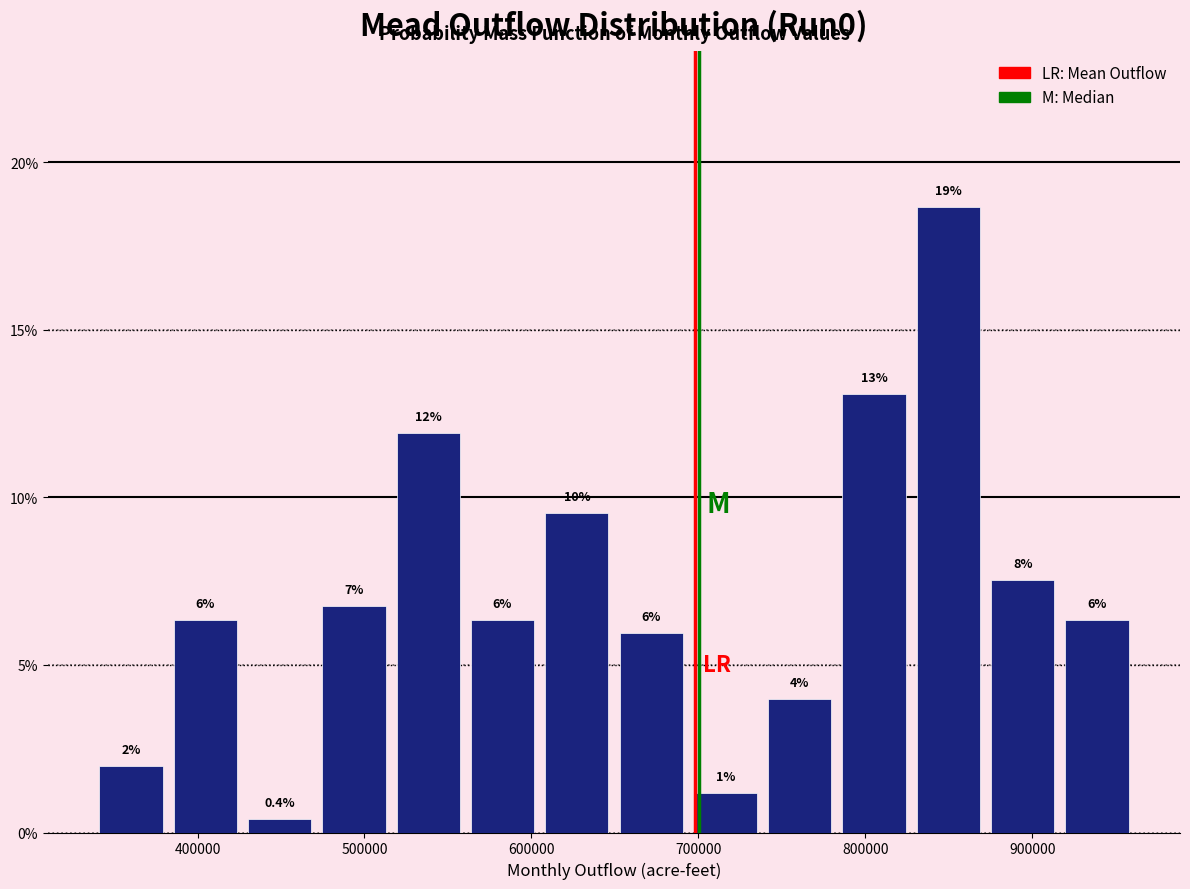

Over which range of the x-axis is the bar tallest?

830000 to 870000